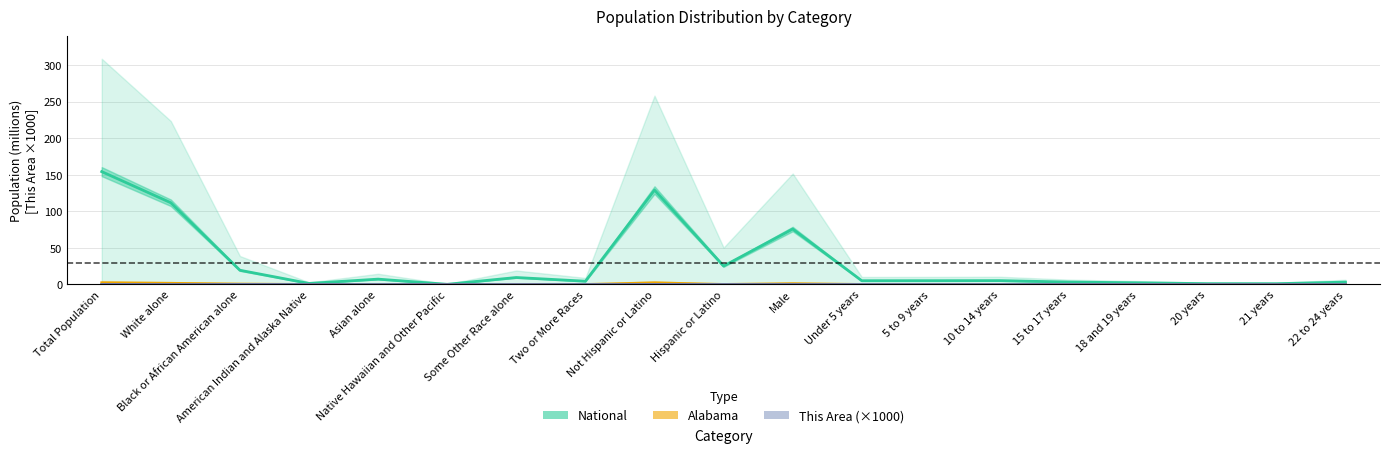

Does the chart display data point markers on the line(s)?

No